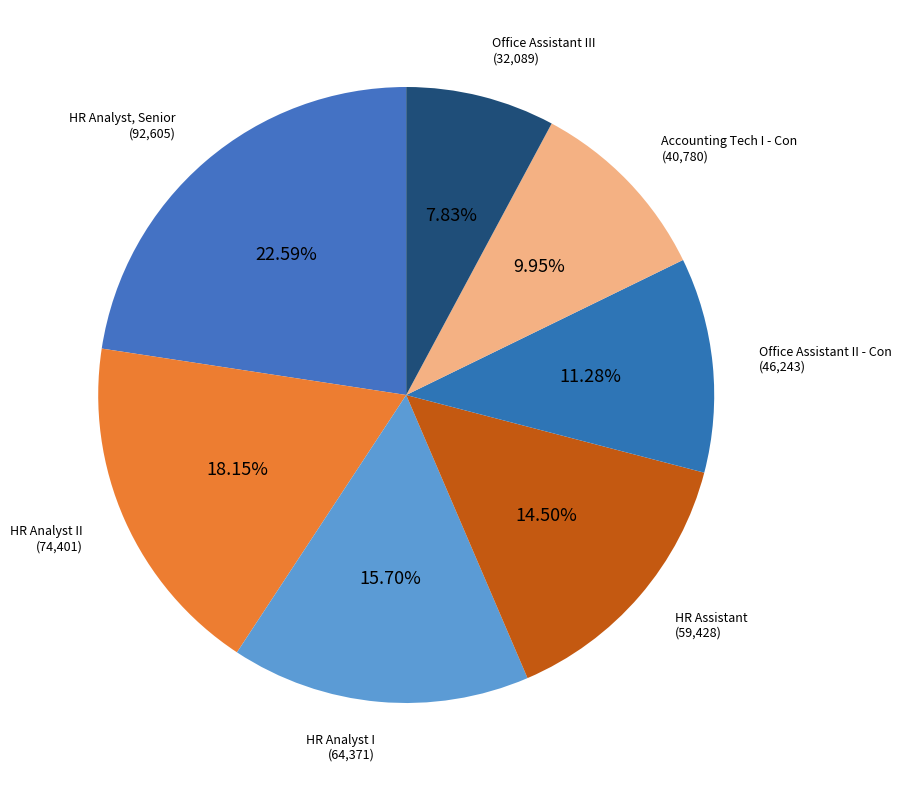

What is the smallest slice in the pie chart?

Office Assistant III